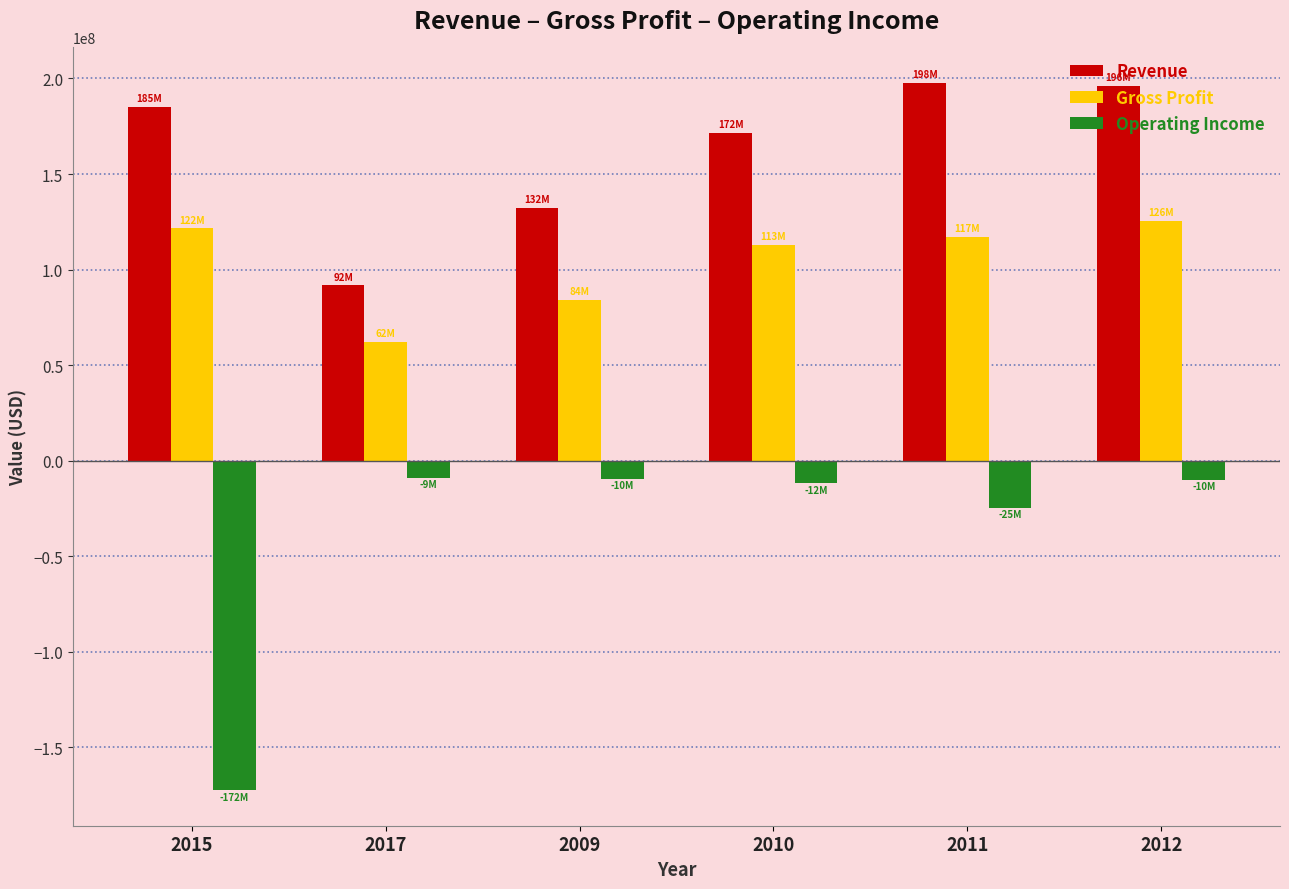

Rank the series at 2012 from lowest to highest value.

Operating Income, Gross Profit, Revenue